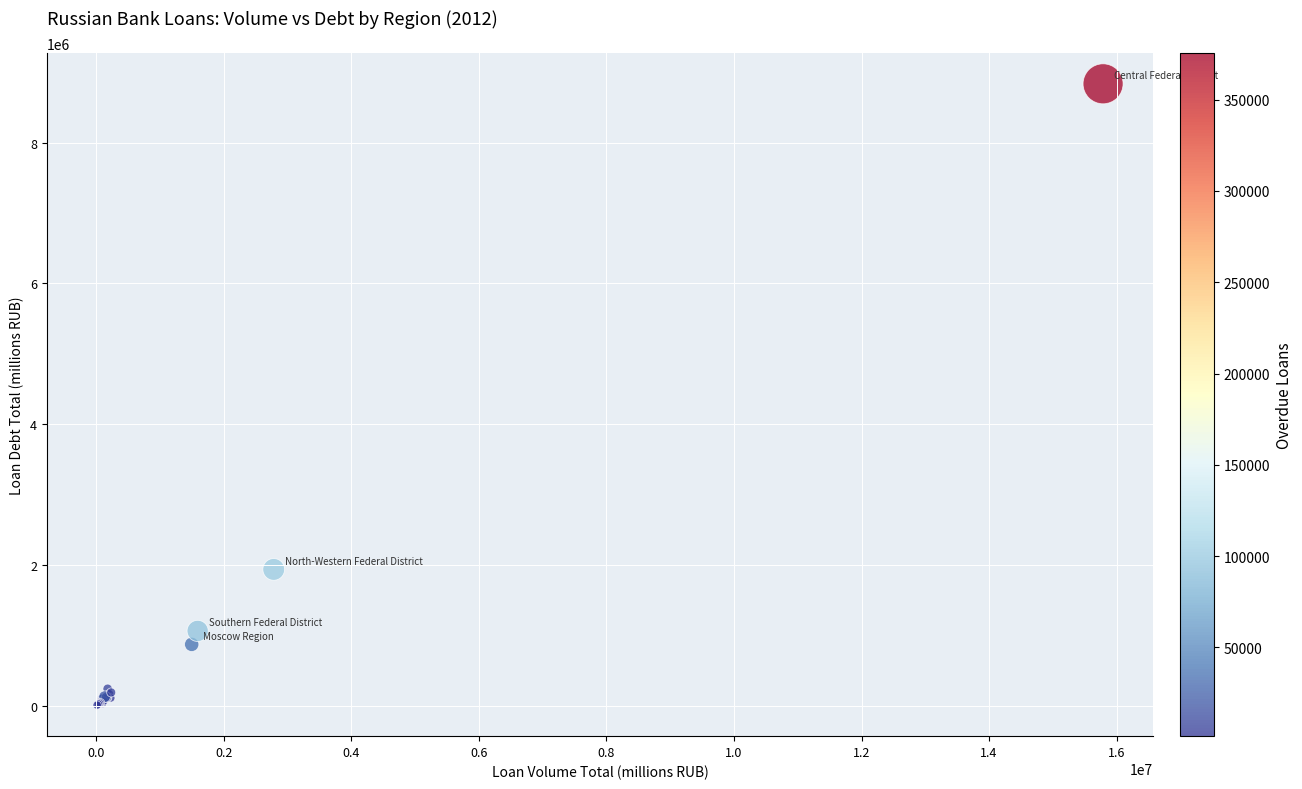

What Y value in the scatter plot is closest to 4424374?

1940880